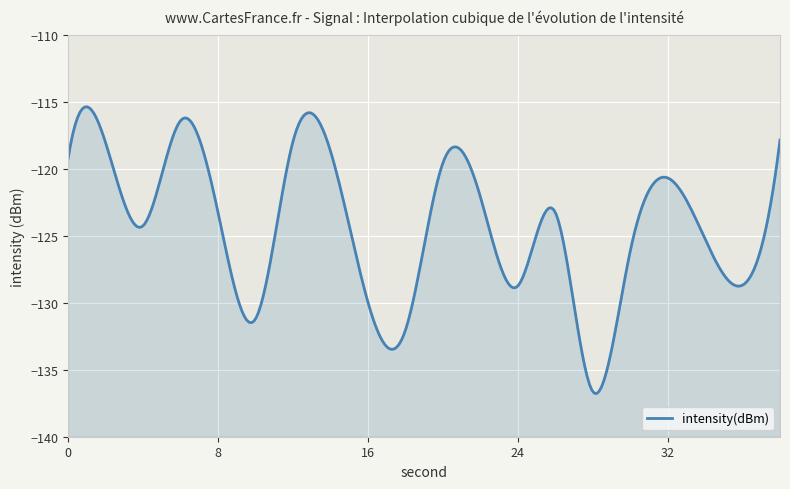

Reading right to left, extract all data points from this chart.

-117.8	-128.7	-125.2	-120.6	-126.2	-136.6	-123.2	-128.7	-122.0	-119.6	-132.1	-129.9	-118.6	-118.0	-131.2	-123.2	-116.4	-124.2	-118.0	-119.2